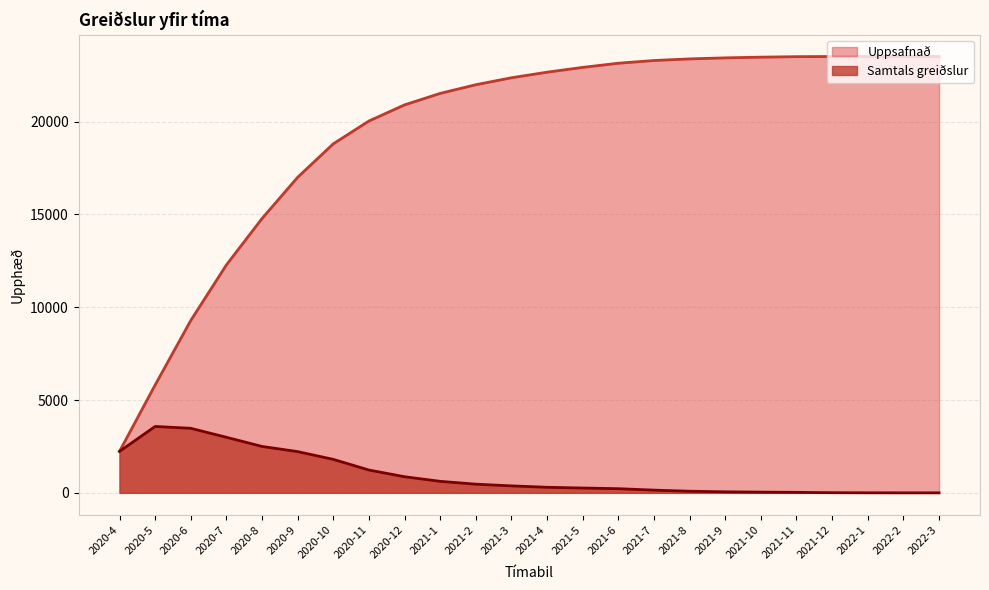

How many positive values does the Samtals greiðslur series have?

22